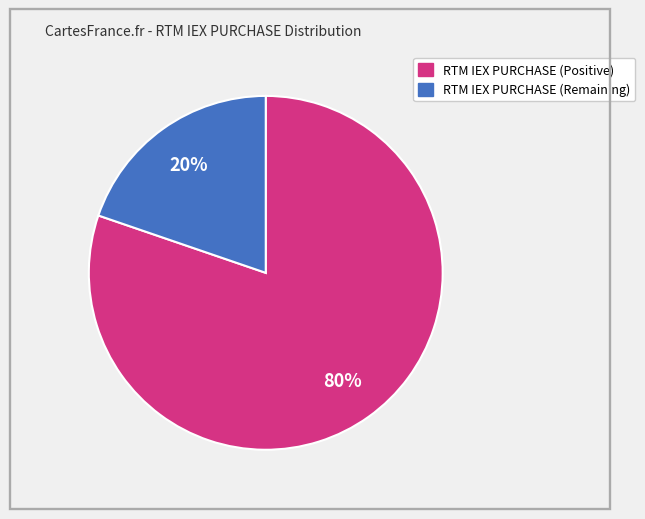

How many slices are in this pie chart?

2